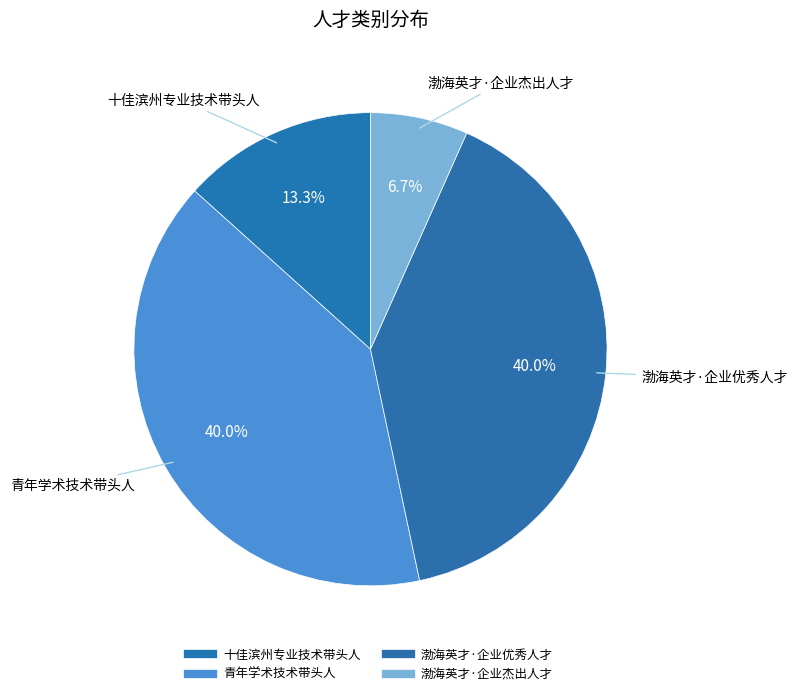

True or false: 青年学术技术带头人 accounts for 40% of the total.

True